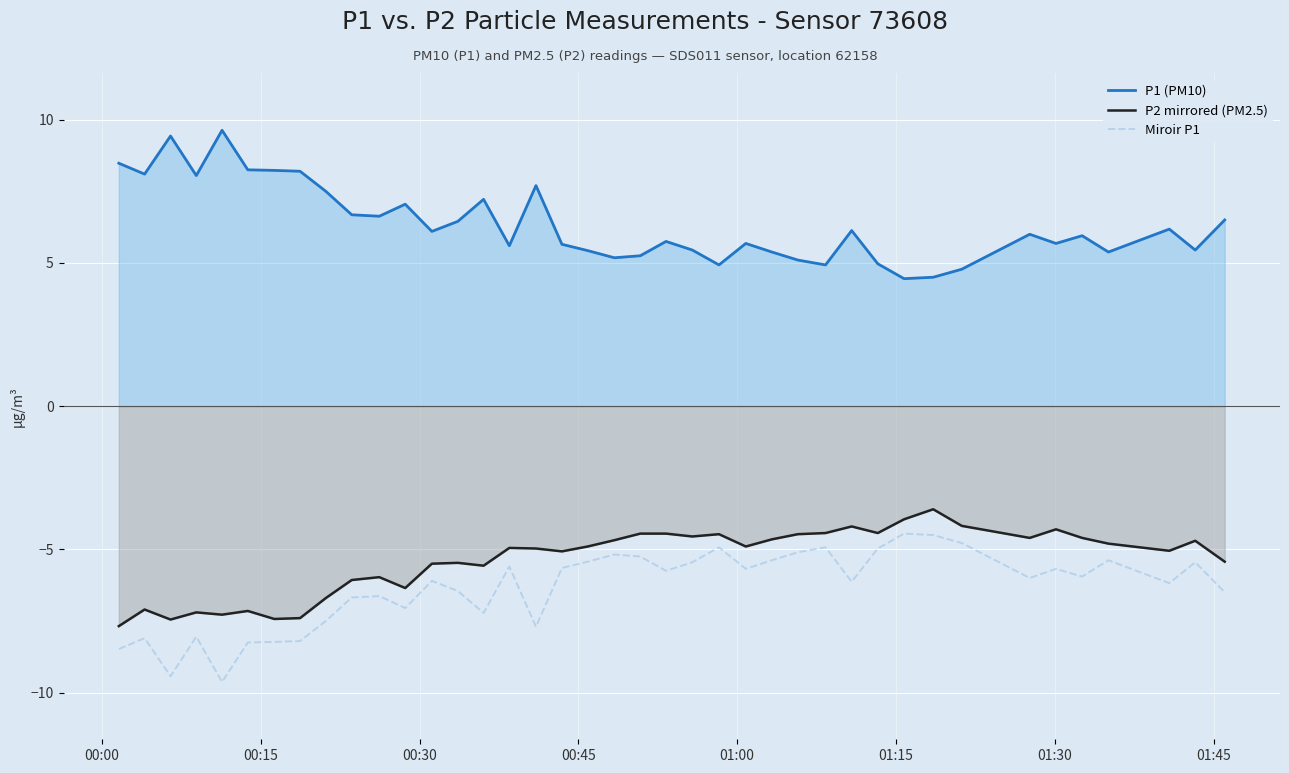

What is the average value of the Miroir P1 series?

-6.3